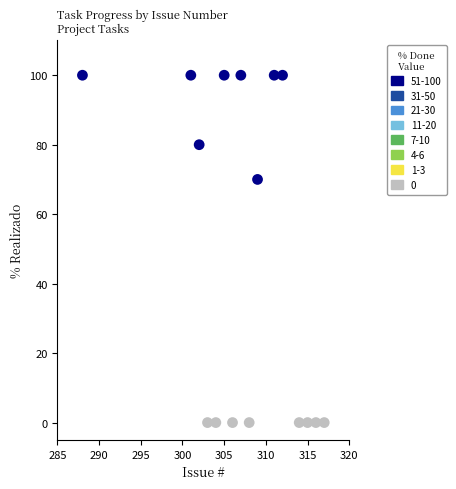

What is the range of Y values (max minus min)?

100